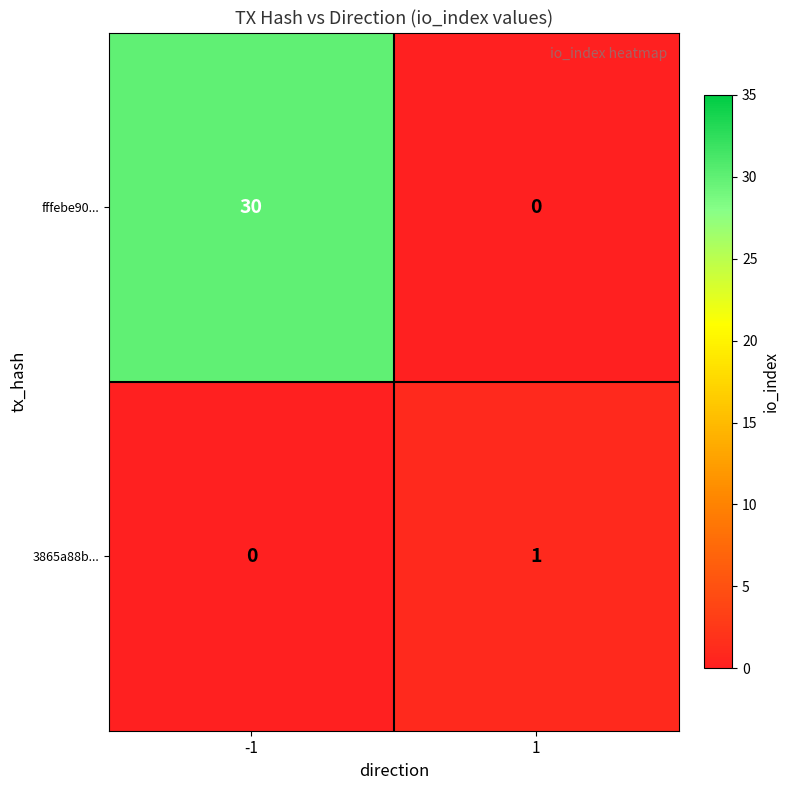

What is the difference between the fffebe90... values at -1 and 1?

30